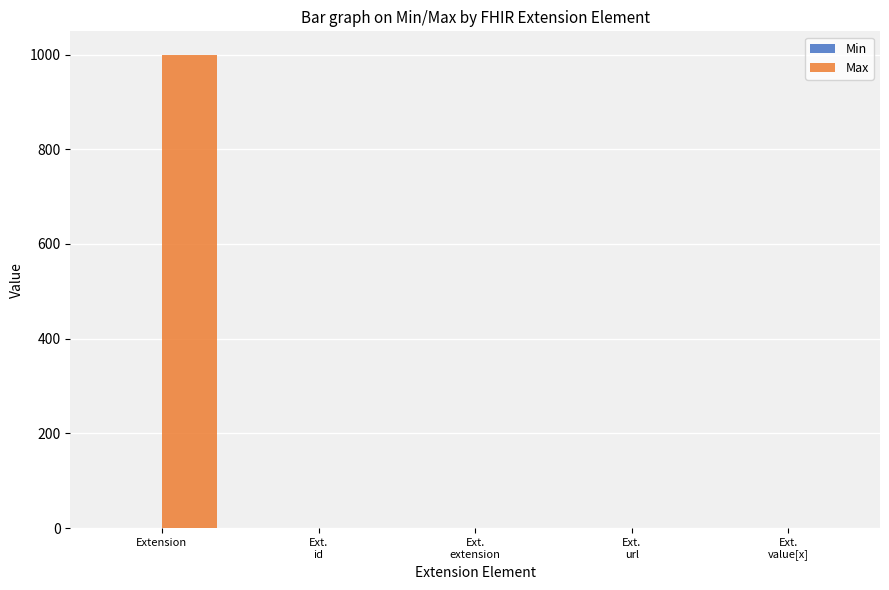

Which series has the largest total across all categories?

Max